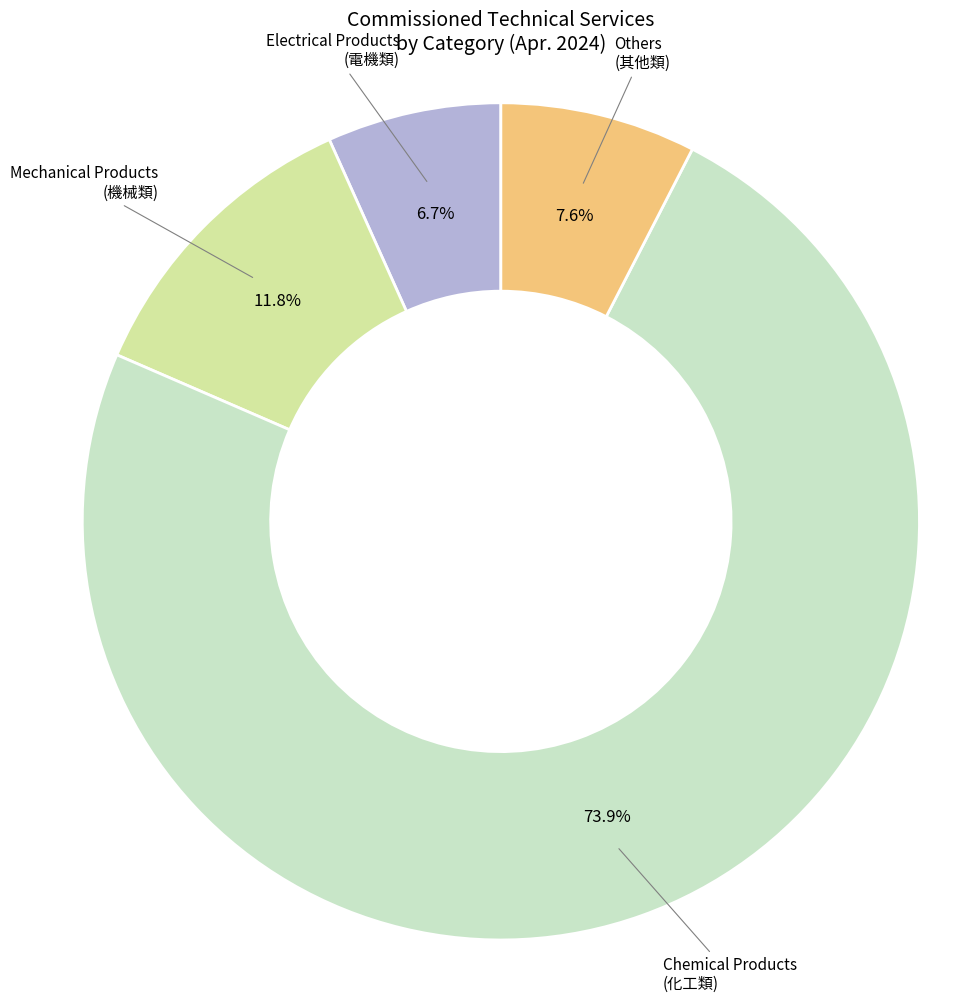

How many slices are in this pie chart?

4